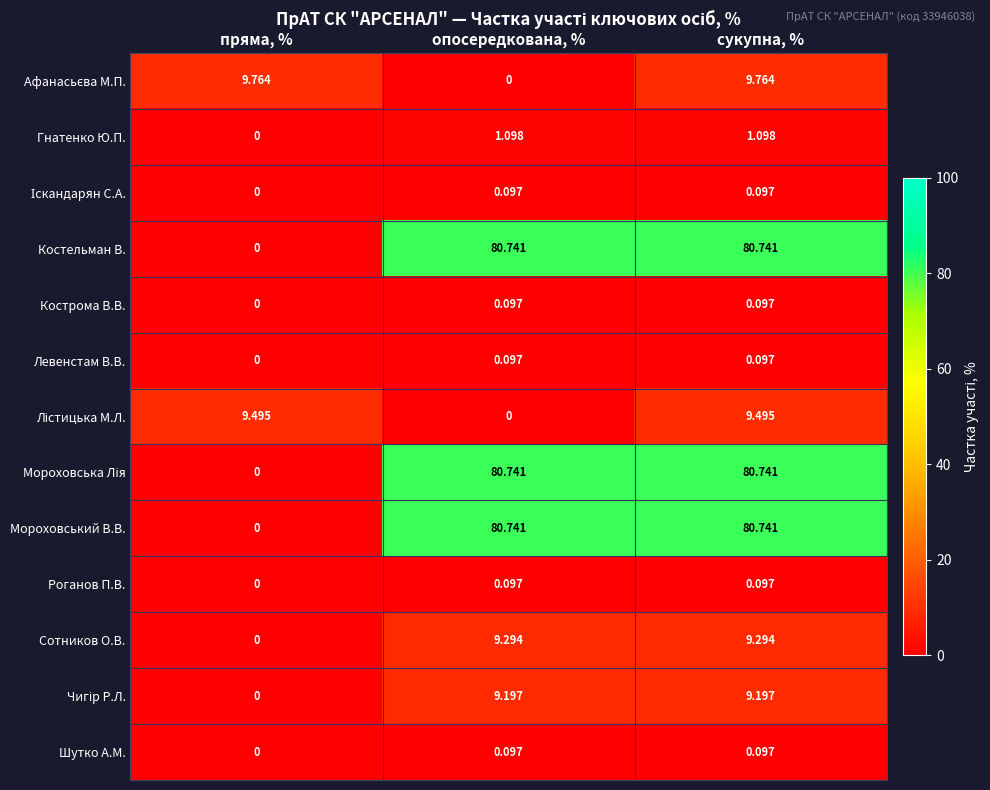

At which category is the sum across all series the highest?

сукупна, %